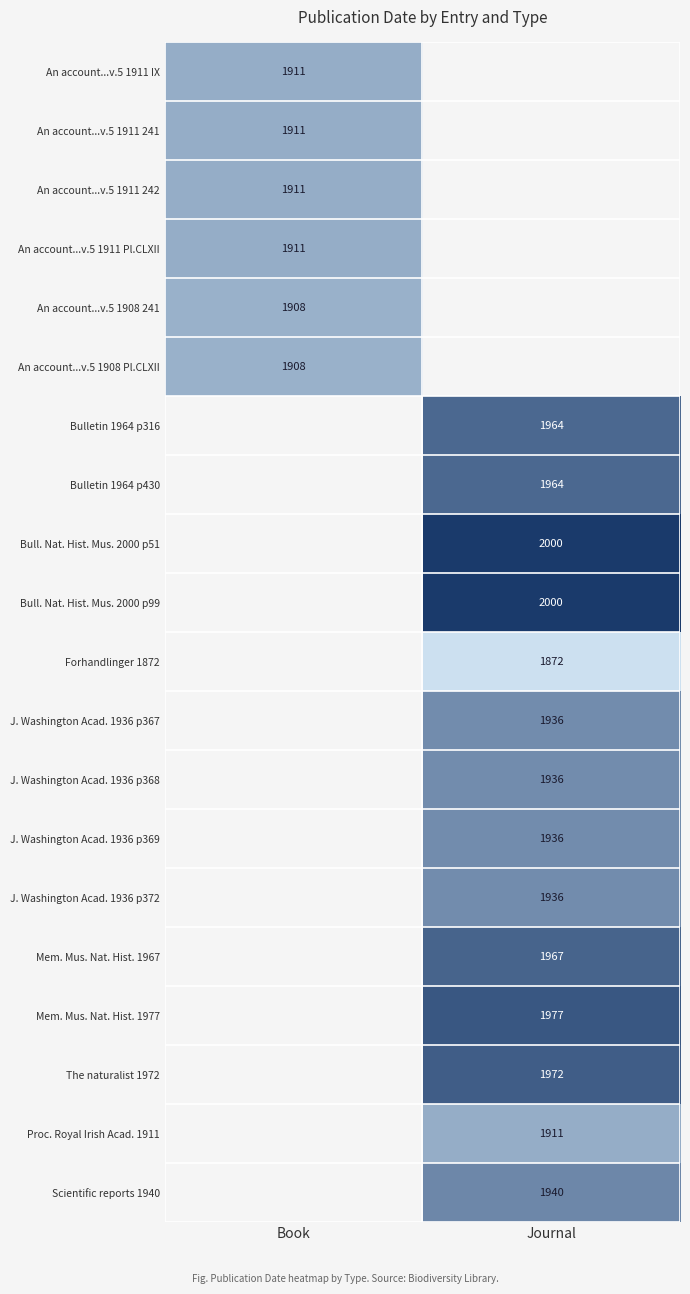

Is it true that Bulletin 1964 p316 equals 1964 at Journal?

True